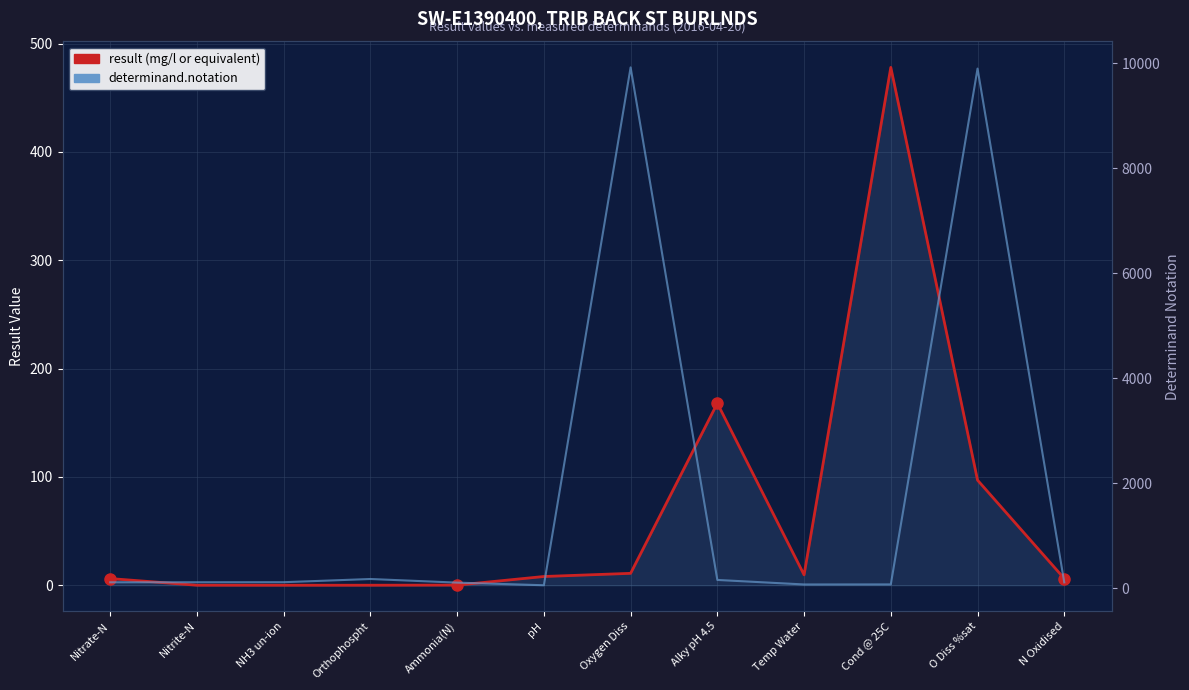

What is the difference between the maximum and minimum values in the determinand.notation series?

9863.0